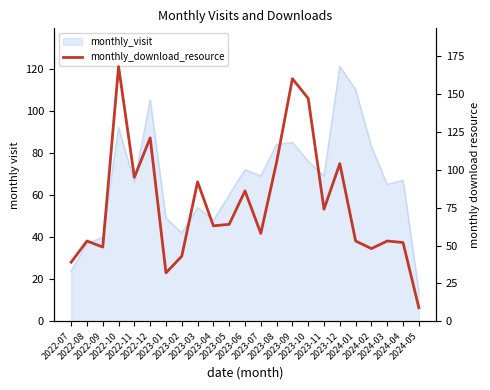

At which label is the value closest to 88?

2023-06